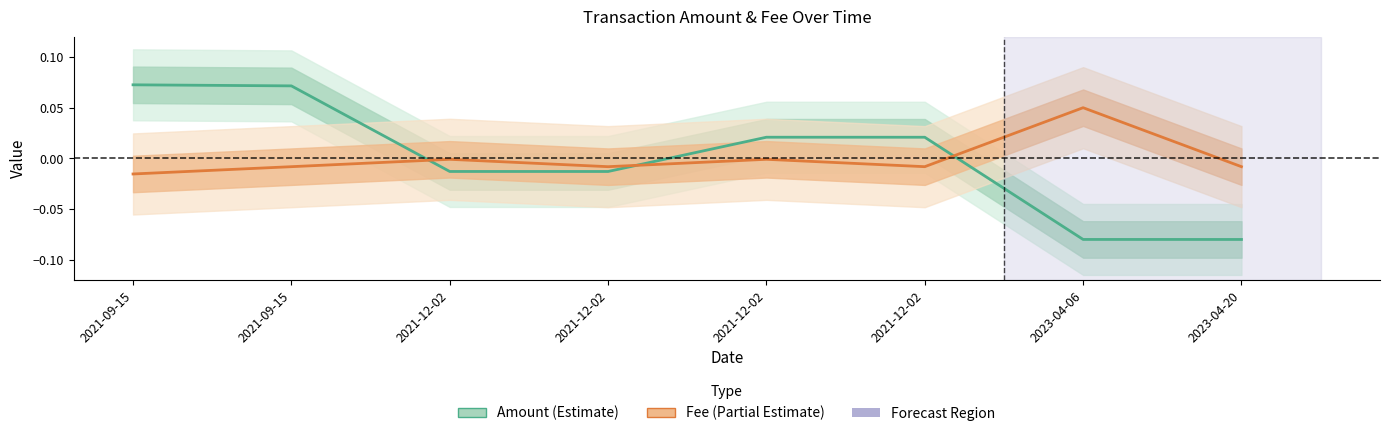

Which series changed the most between 2021-12-02 and 2021-12-02?

Amount